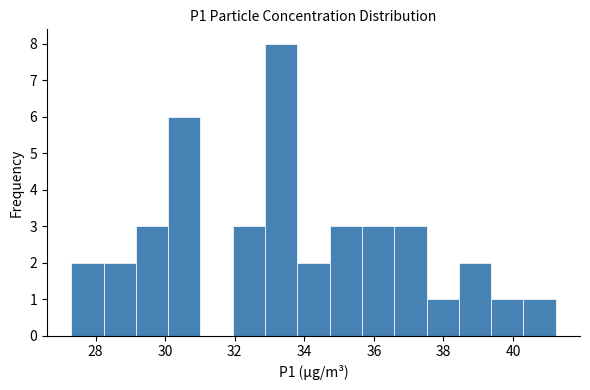

What is the height of the bar covering 39.4 to 40.4 on the x-axis? Neither the bar edges nor the heights are printed on the chart, so give them approximately, as read against the axes.

1